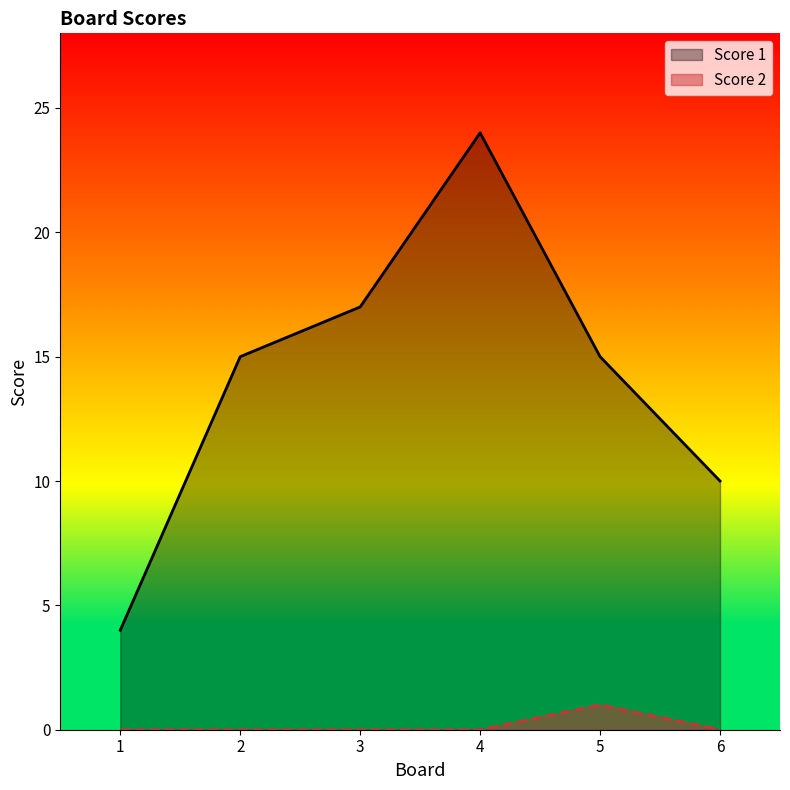

True or false: Score 2 and Score 1 cross at least once.

False